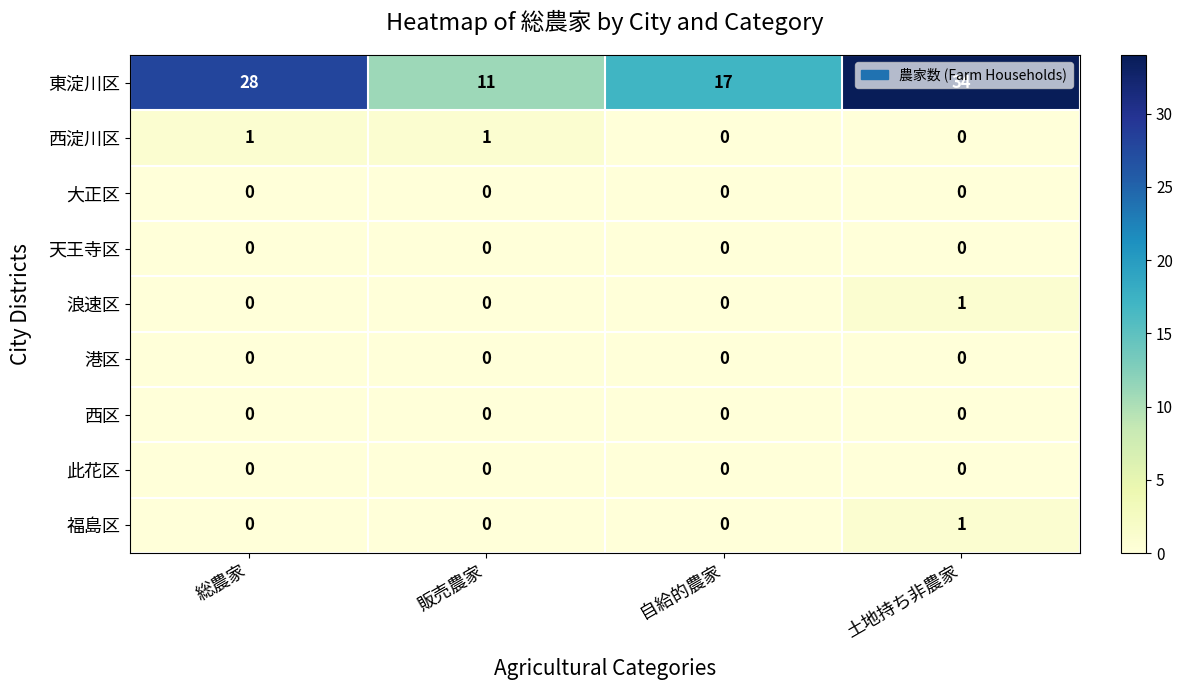

What is the spread (max minus min) of values at 自給的農家?

17